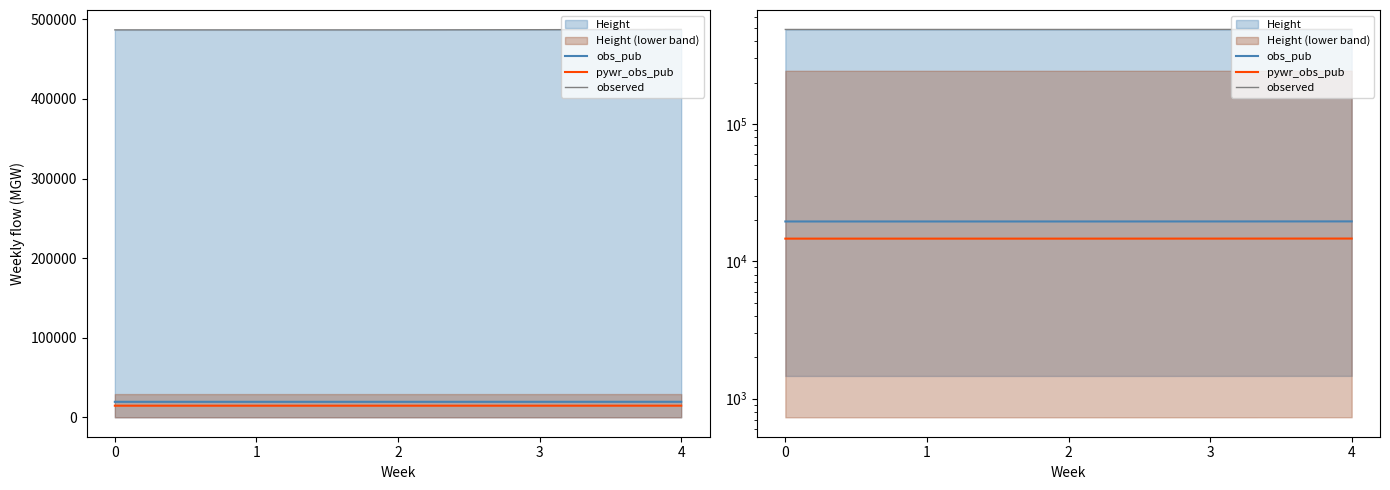

Which series has the largest range (max minus min)?

observed